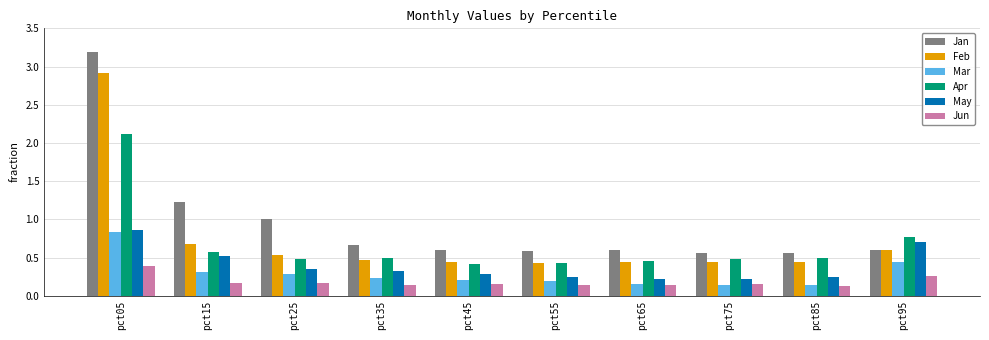

What is the sum of the Apr values at pct35 and pct65?

0.9